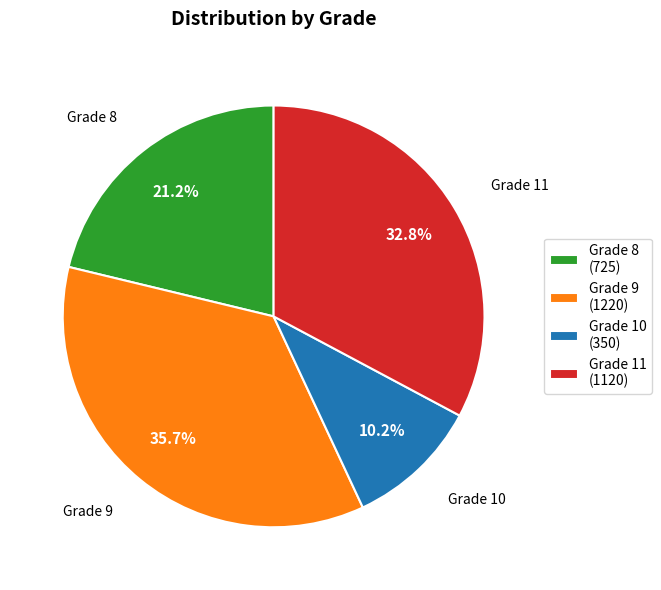

What is the ratio of the value at Grade 10 (350) to the value at Grade 11 (1120)?

0.3